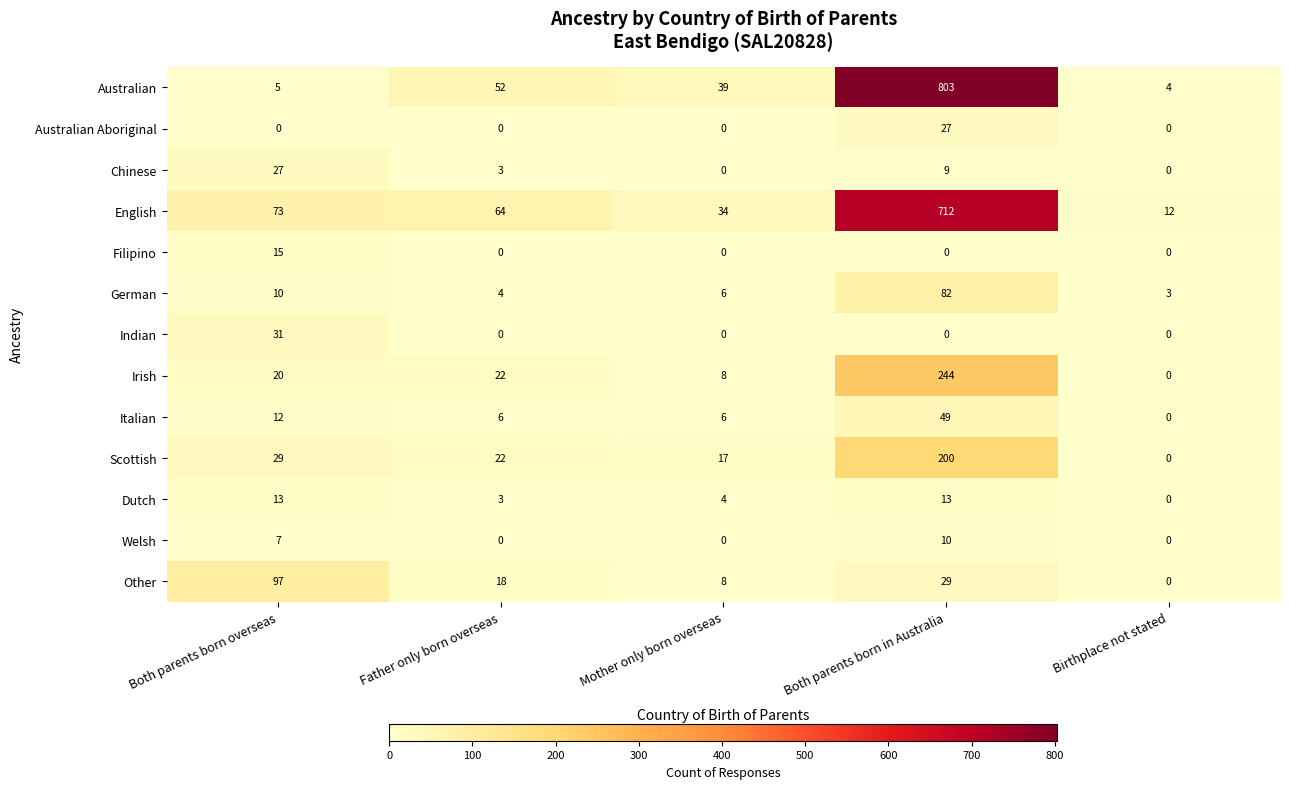

What is the difference between the highest and lowest values at Father only born overseas?

64